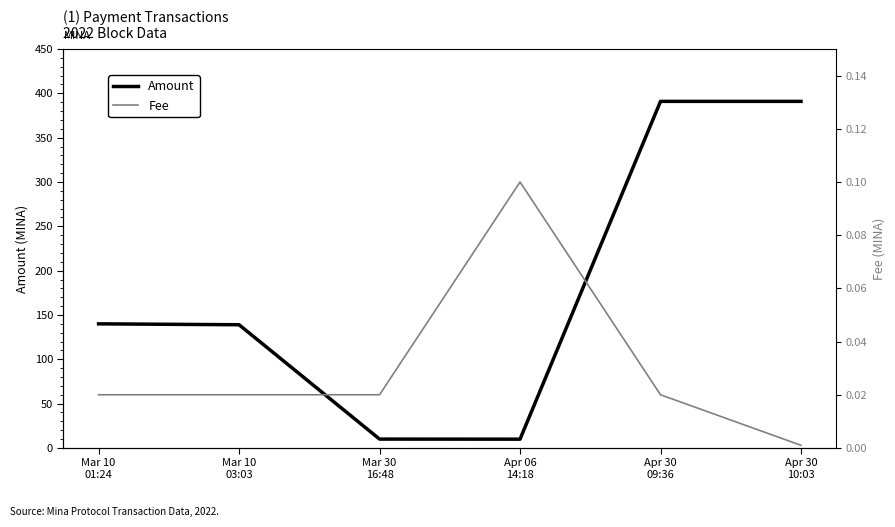

Which has a higher value, Mar 30
16:48 or Apr 06
14:18?

Mar 30
16:48